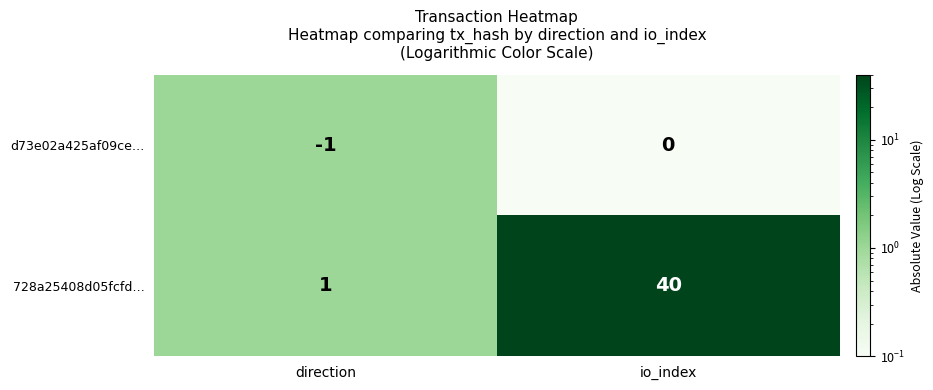

What is the total value across all series at direction?

0